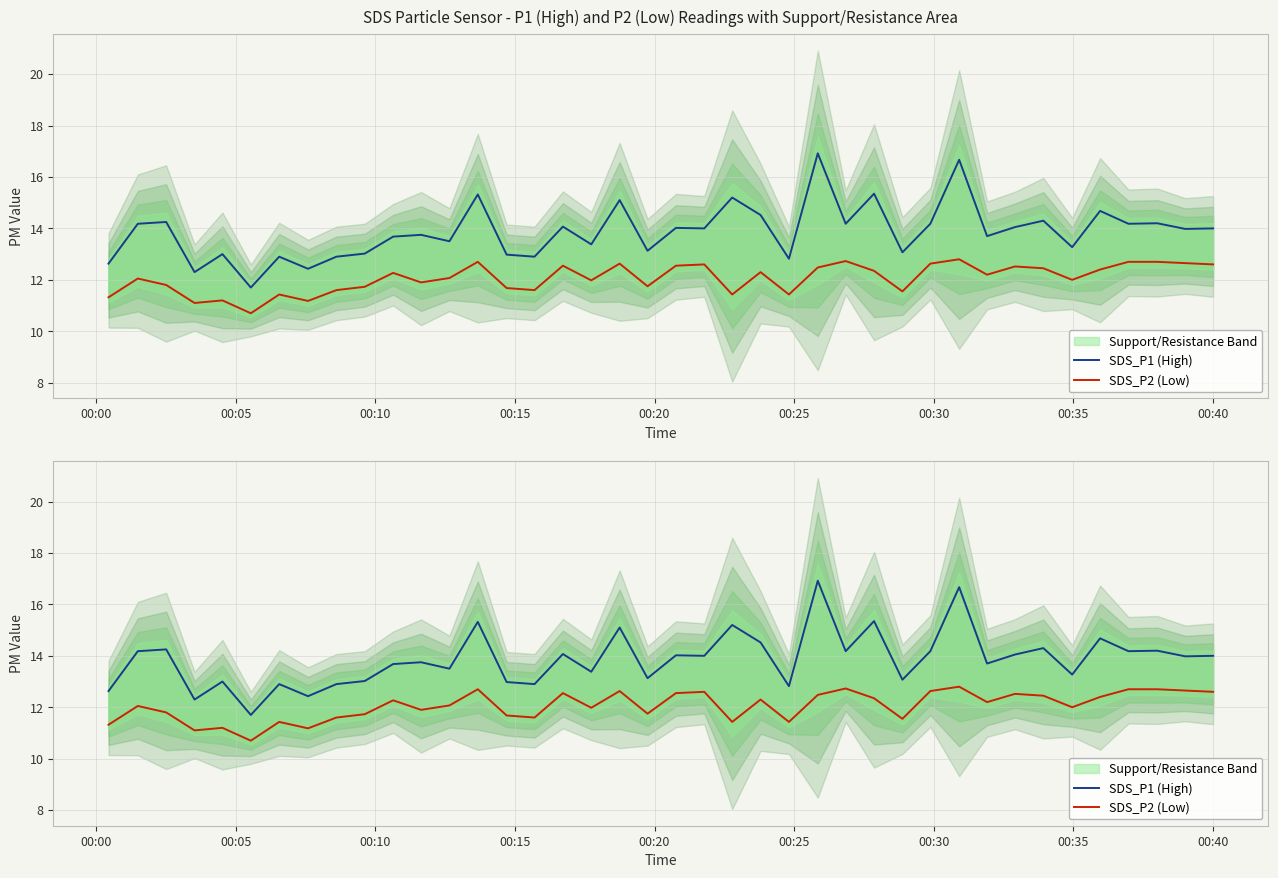

At how many categories does at least one series exceed 13?

30